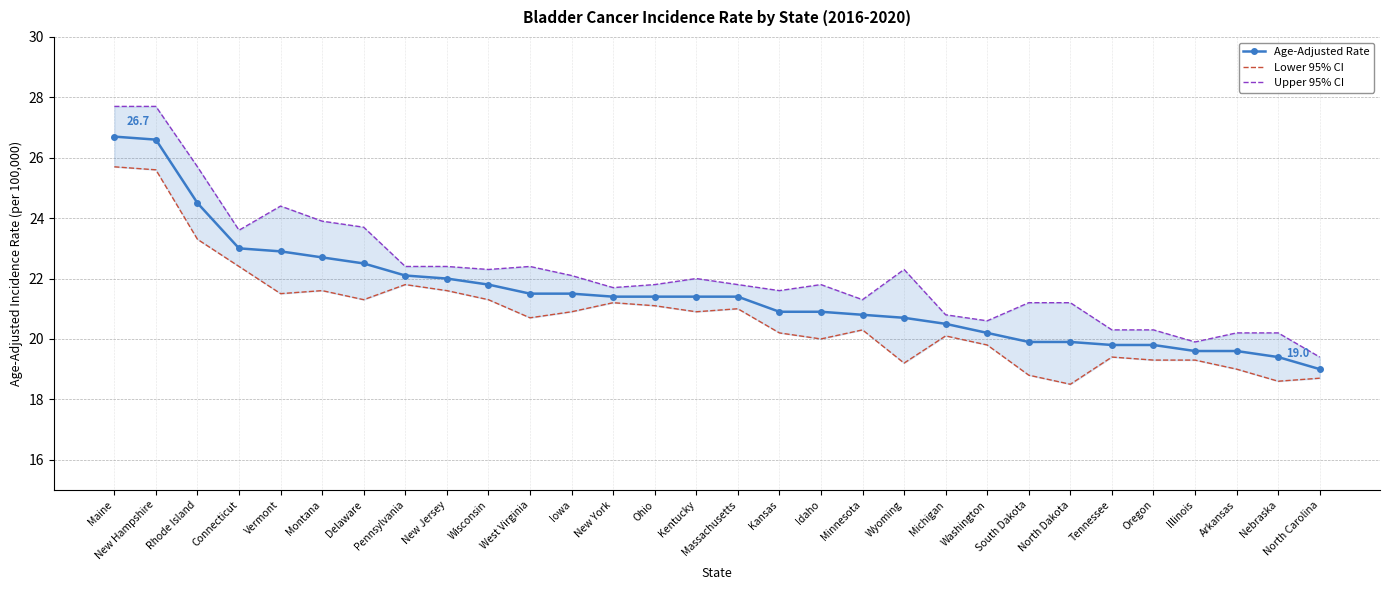

What is the difference between the highest and lowest values at Connecticut?

1.2